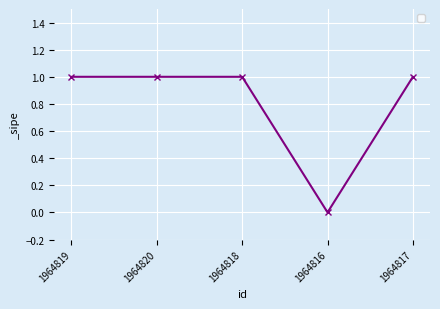

Which label corresponds to the smallest value in the chart?

1964816